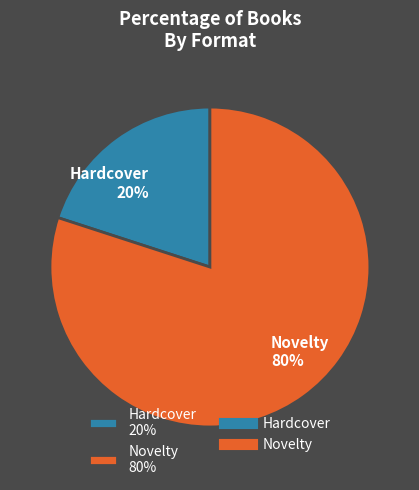

Which has a higher value, Novelty or Hardcover?

Novelty